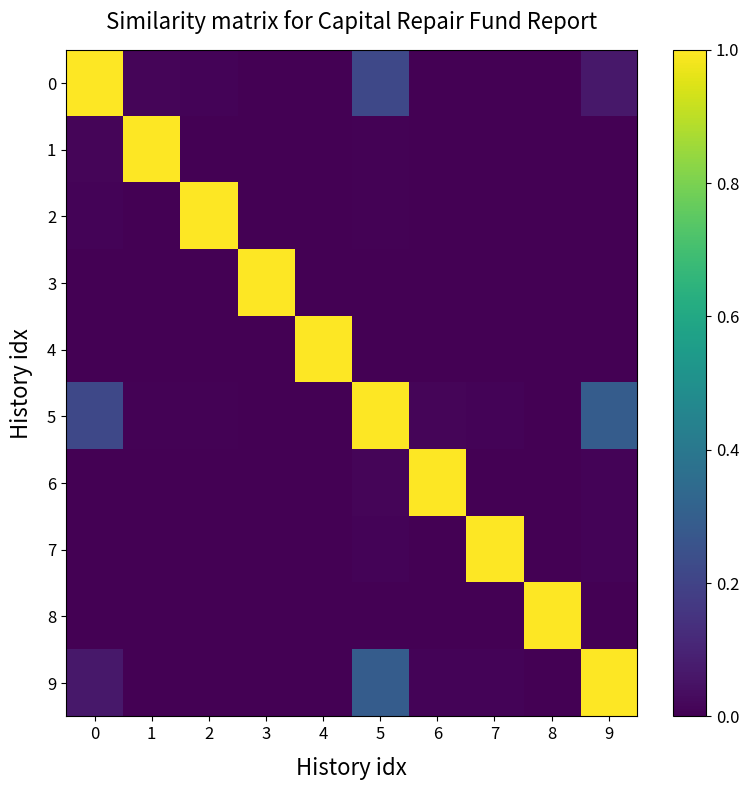

Reading left to right, what are all the values shown in this chart?

0: 0=1.0	1=0.0	2=0.0	3=0.0	4=0.0	5=0.2	6=0.0	7=0.0	8=0.0	9=0.1
1: 0=0.0	1=1.0	2=0.0	3=0.0	4=0.0	5=0.0	6=0.0	7=0.0	8=0.0	9=0.0
2: 0=0.0	1=0.0	2=1.0	3=0.0	4=0.0	5=0.0	6=0.0	7=0.0	8=0.0	9=0.0
3: 0=0.0	1=0.0	2=0.0	3=1.0	4=0.0	5=0.0	6=0.0	7=0.0	8=0.0	9=0.0
4: 0=0.0	1=0.0	2=0.0	3=0.0	4=1.0	5=0.0	6=0.0	7=0.0	8=0.0	9=0.0
5: 0=0.2	1=0.0	2=0.0	3=0.0	4=0.0	5=1.0	6=0.0	7=0.0	8=0.0	9=0.3
6: 0=0.0	1=0.0	2=0.0	3=0.0	4=0.0	5=0.0	6=1.0	7=0.0	8=0.0	9=0.0
7: 0=0.0	1=0.0	2=0.0	3=0.0	4=0.0	5=0.0	6=0.0	7=1.0	8=0.0	9=0.0
8: 0=0.0	1=0.0	2=0.0	3=0.0	4=0.0	5=0.0	6=0.0	7=0.0	8=1.0	9=0.0
9: 0=0.1	1=0.0	2=0.0	3=0.0	4=0.0	5=0.3	6=0.0	7=0.0	8=0.0	9=1.0